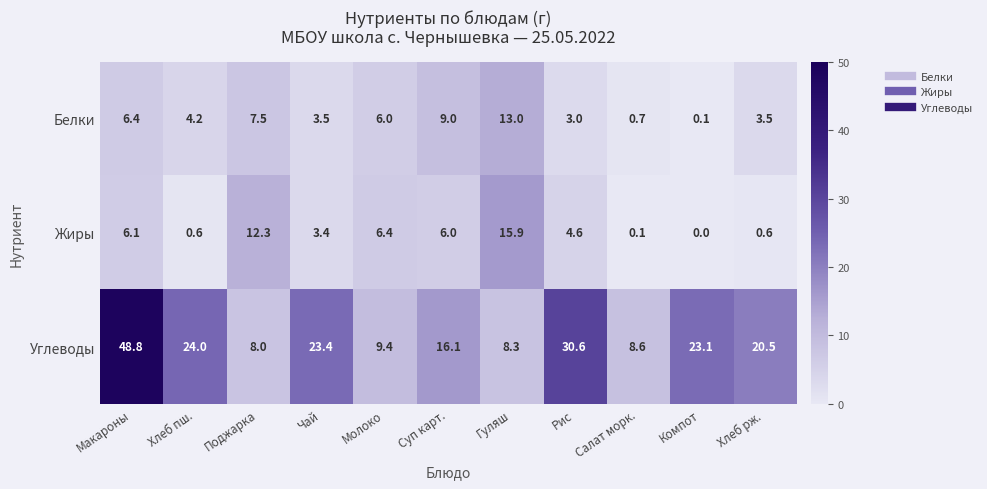

Which series has the widest spread of values?

Углеводы